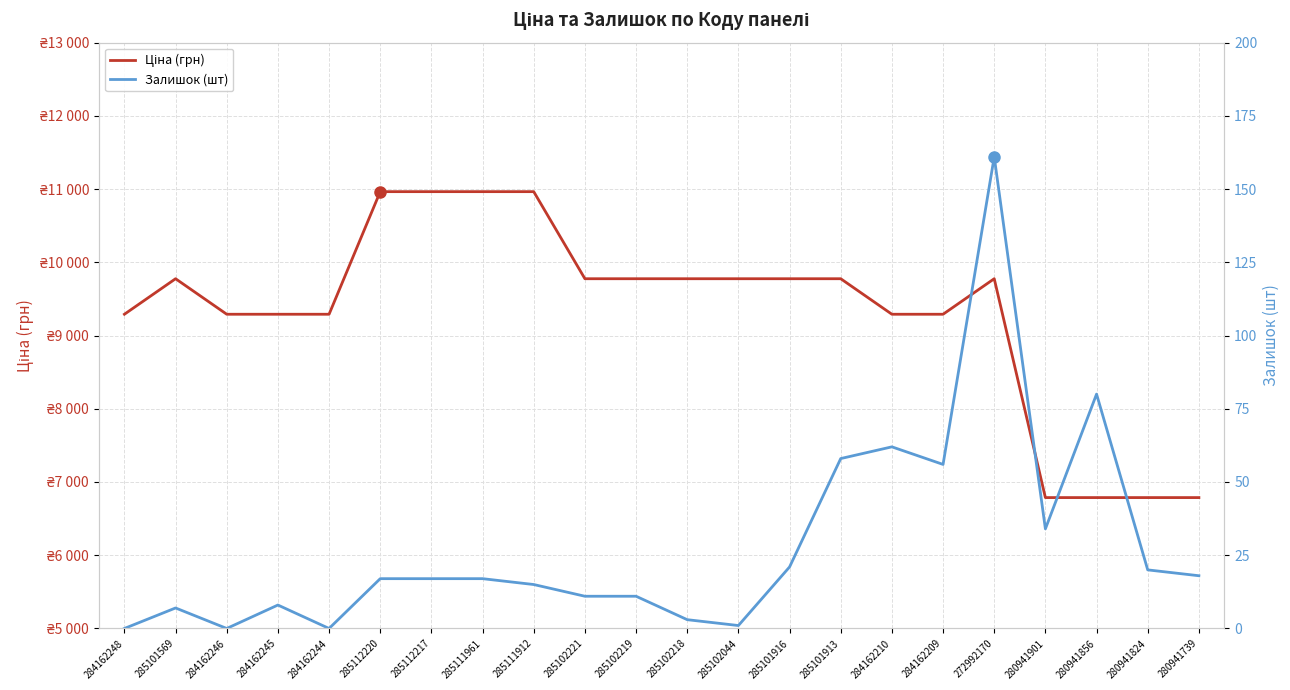

What position from the right is 272992170?

5